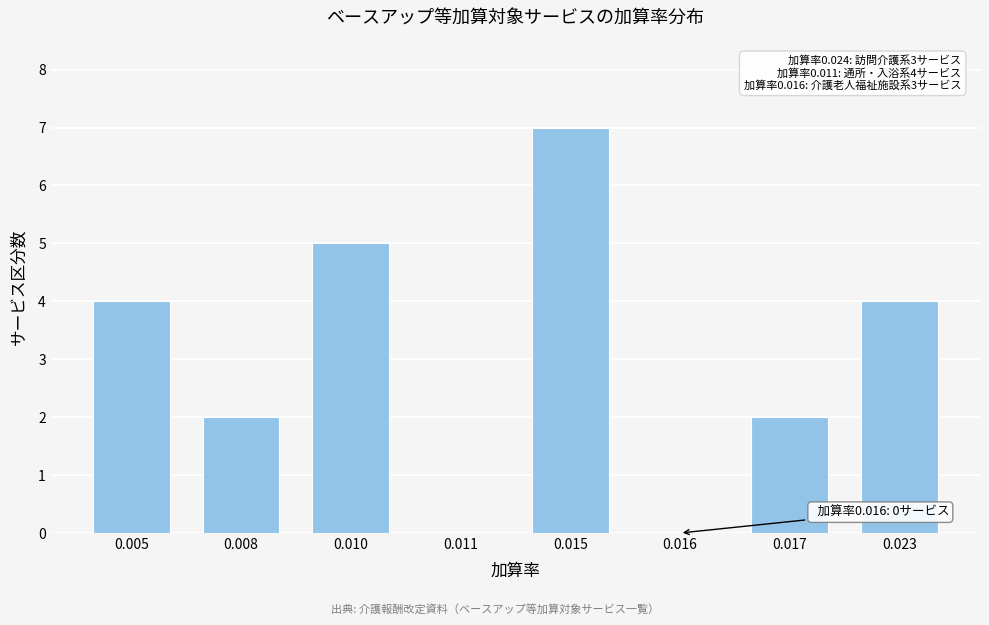

Reading right to left, extract all data points from this chart.

0.023=4	0.017=2	0.016=0	0.015=7	0.011=0	0.010=5	0.008=2	0.005=4